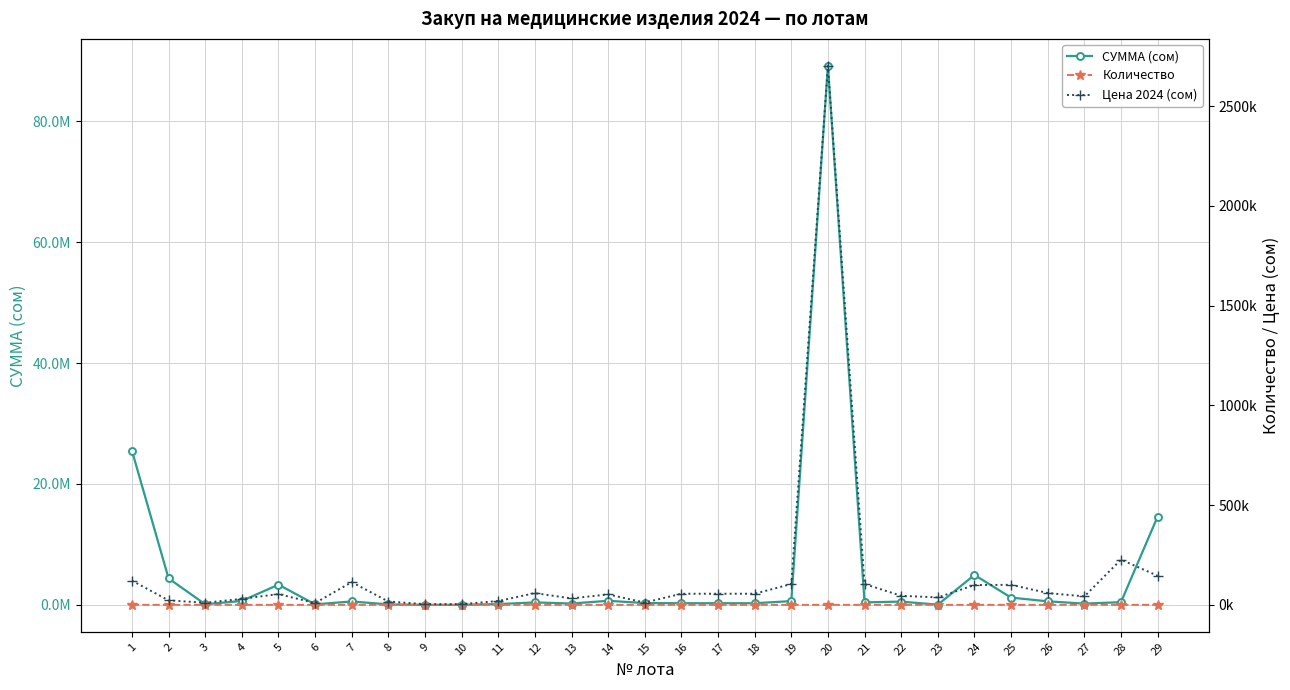

True or false: СУММА (сом) has a value of 570000 at 7.

True